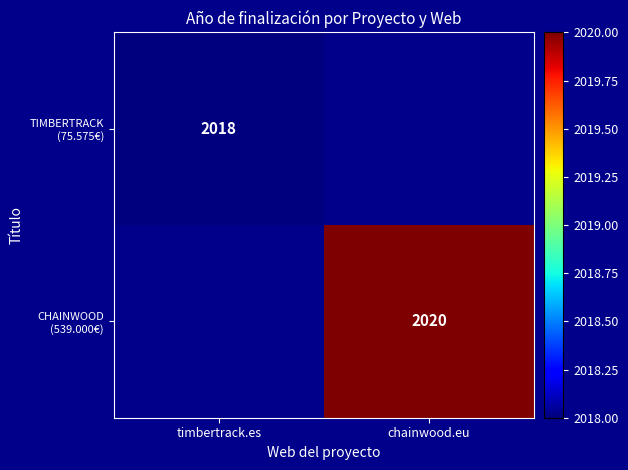

Is it true that TIMBERTRACK (75.575€) equals 2018.0 at timbertrack.es?

True